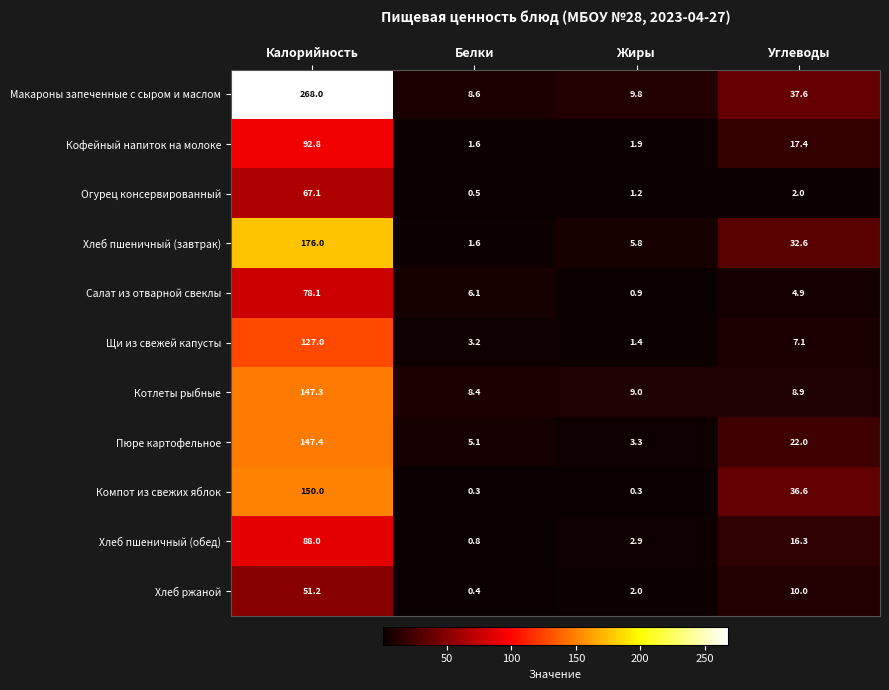

Rank the categories by Огурец консервированный value from lowest to highest.

Белки, Жиры, Углеводы, Калорийность